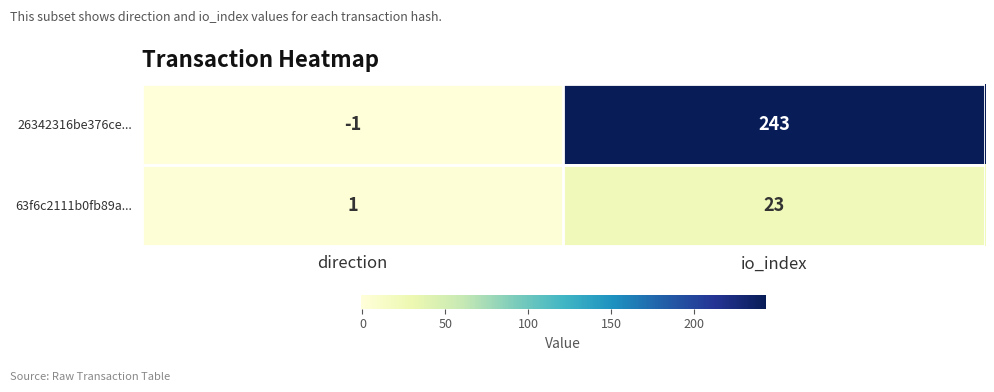

What is the average value of the 63f6c2111b0fb89a... series?

12